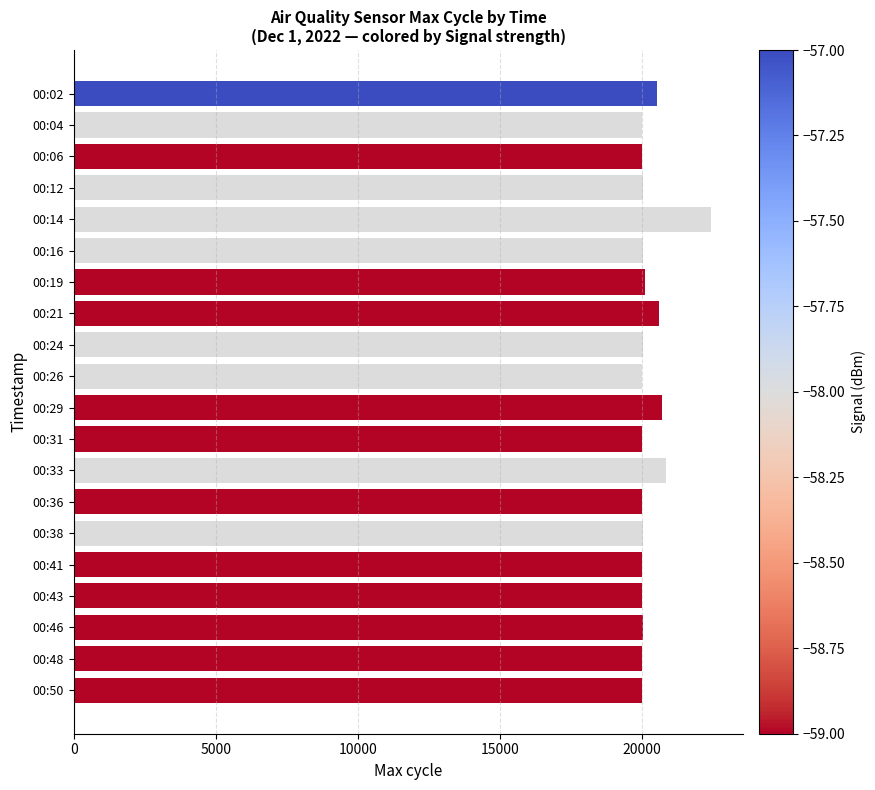

What is the minimum value shown in the chart?

20006